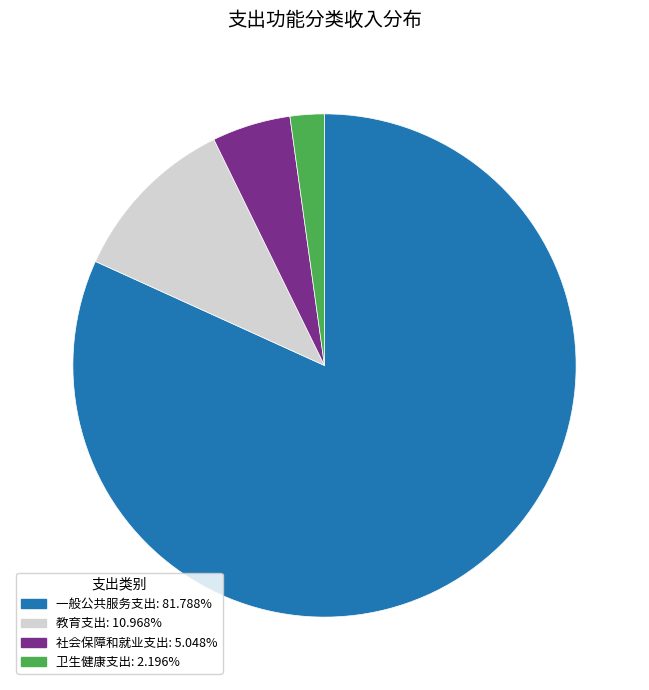

True or false: 教育支出 accounts for 11% of the total.

True